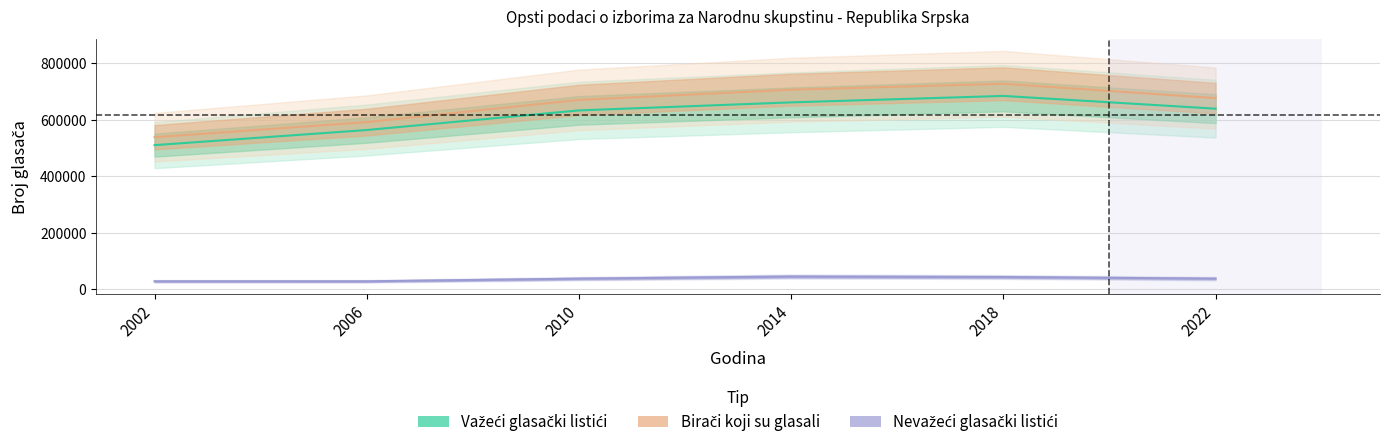

Reading left to right, transcribe all the data shown in this chart.

Biraci koji su glasali: 2002=538453	2006=591926	2010=670730	2014=706711	2018=727829	2022=676982
Nevazeci glasacki listici: 2002=27976	2006=27931	2010=37301	2014=44801	2018=43085	2022=37374
Vazeci glasacki listici: 2002=510377	2006=563995	2010=633429	2014=661910	2018=684744	2022=639608